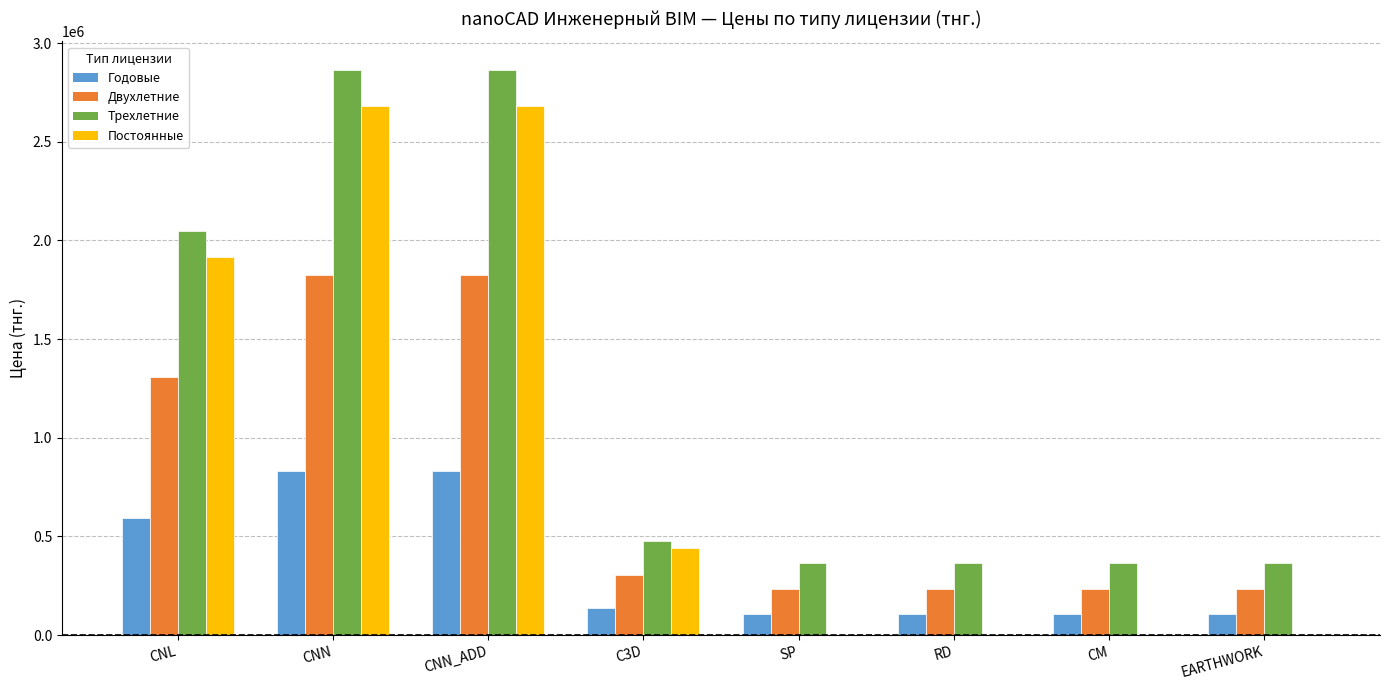

What is the average value of the Трехлетние series?

1214449.6